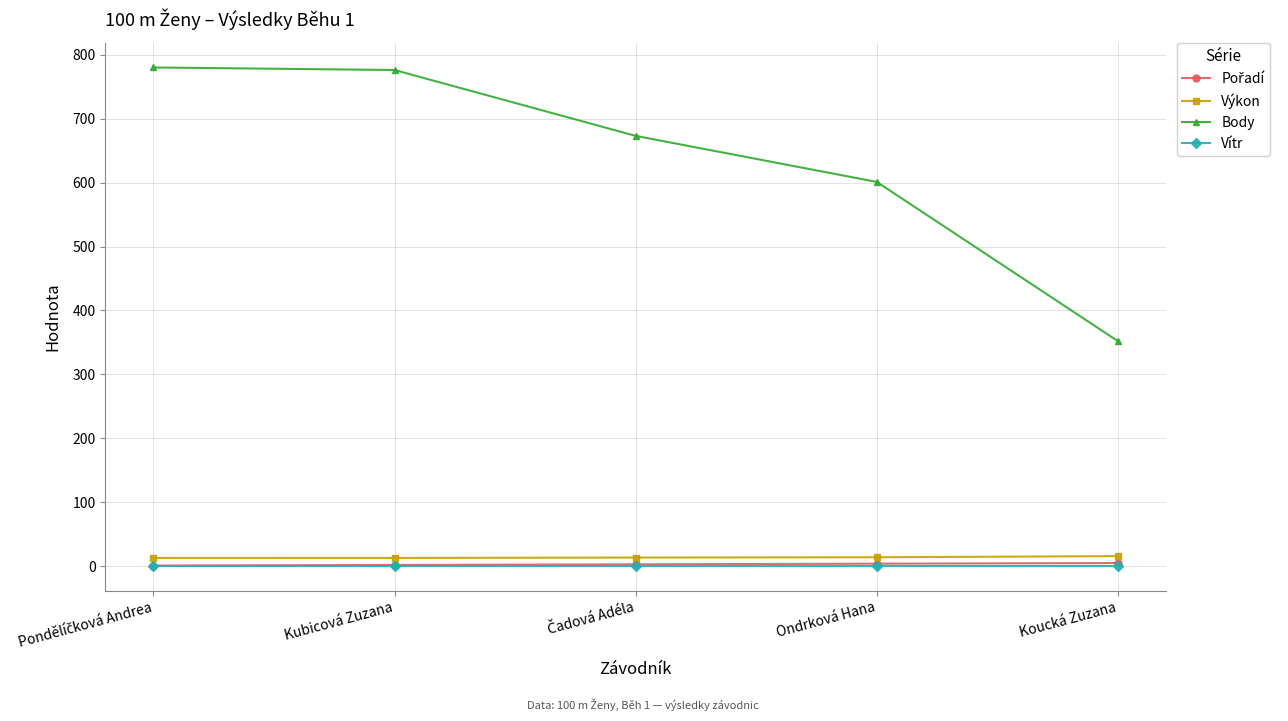

The value of Body at Ondrková Hana is 911.3. True or false?

False